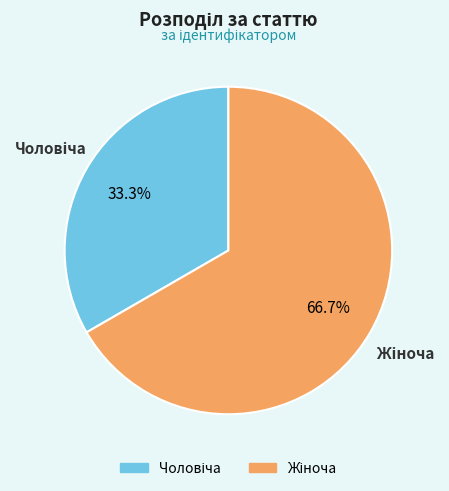

How many slices are in this pie chart?

2